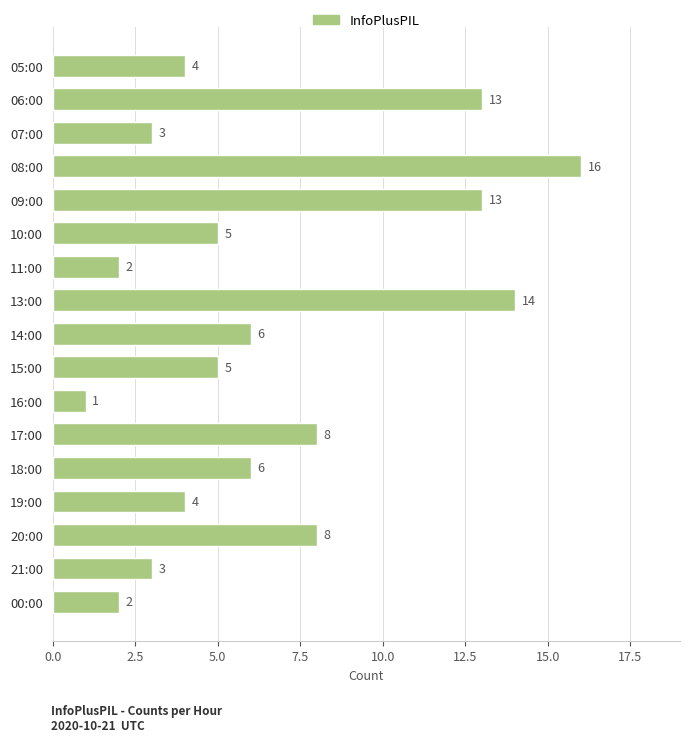

Is it true that the value at 17:00 is 13?

False